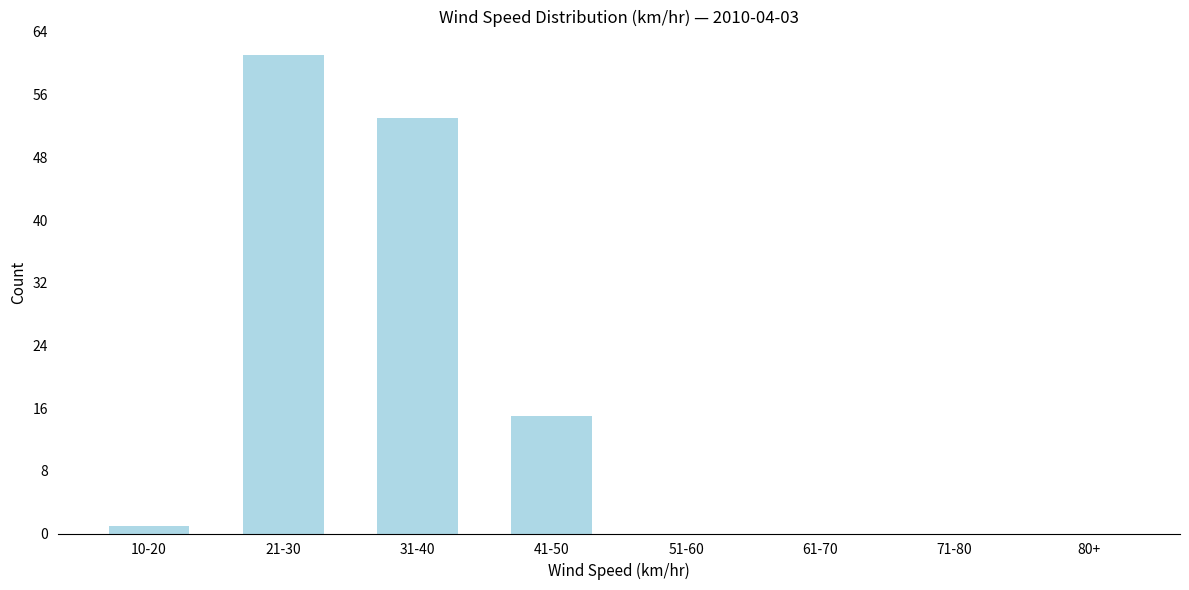

Reading left to right, transcribe all the data shown in this chart.

10-20=1	21-30=61	31-40=53	41-50=15	51-60=0	61-70=0	71-80=0	80+=0